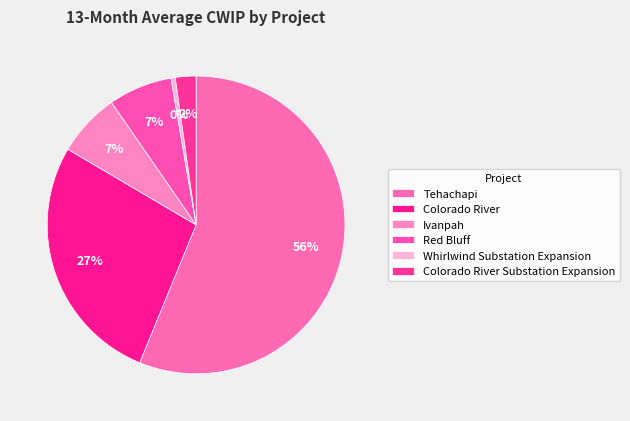

What percentage is the Colorado River slice, to the nearest percent?

27%